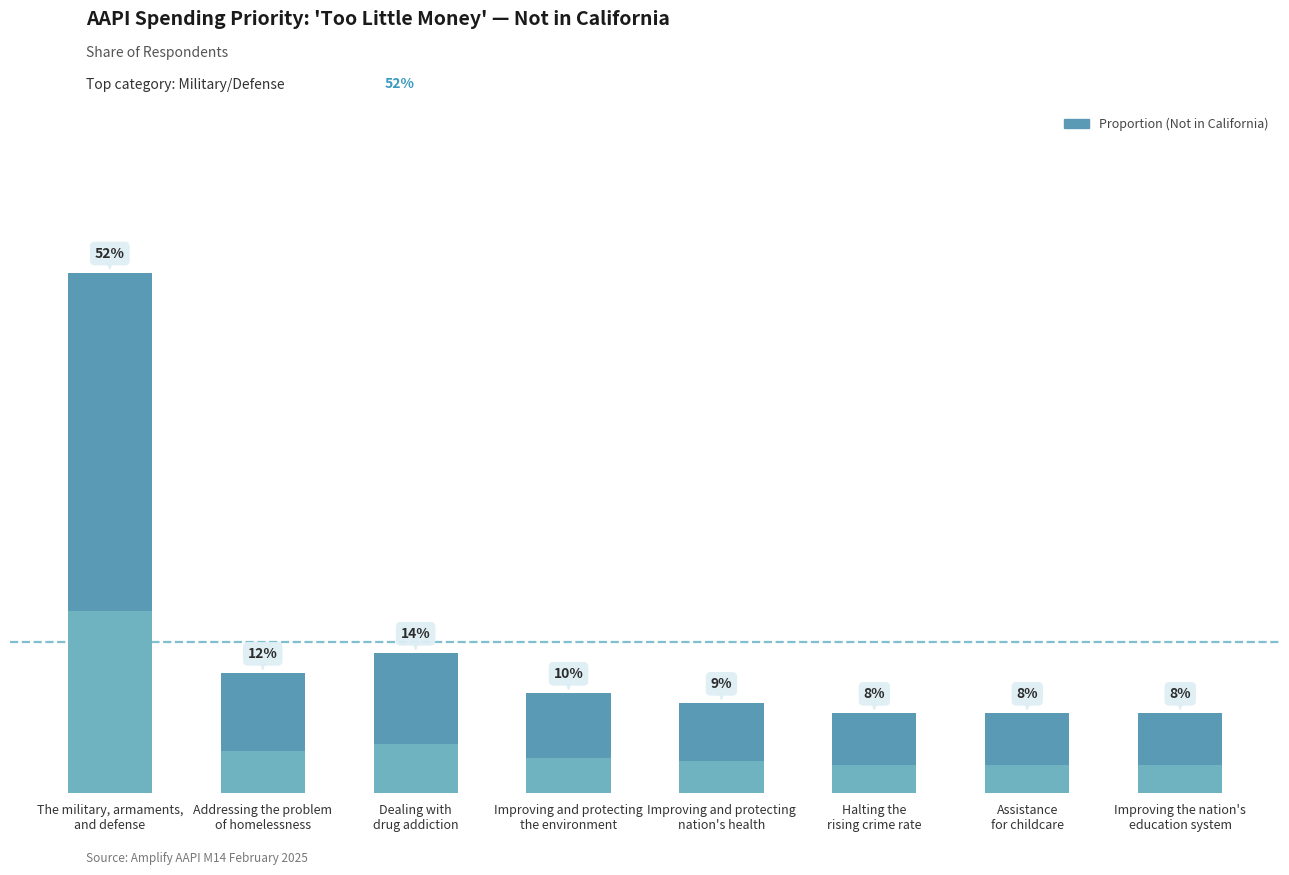

How many bars are there in total?

8